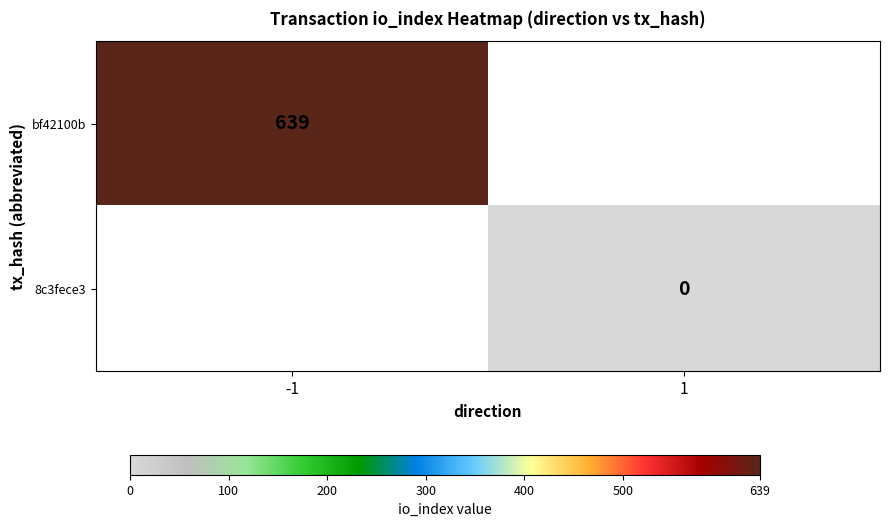

The bf42100b series shows 639 at -1. True or false?

True